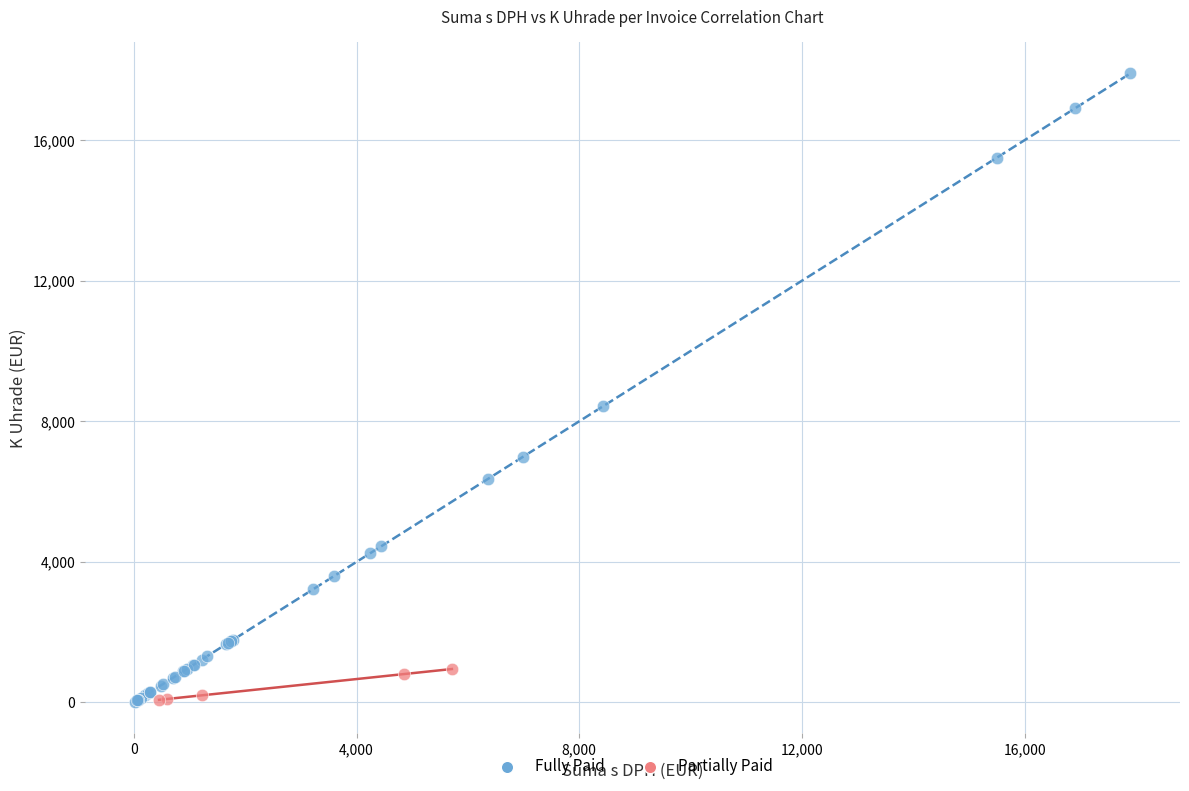

Which series reaches the maximum Y coordinate?

Fully Paid